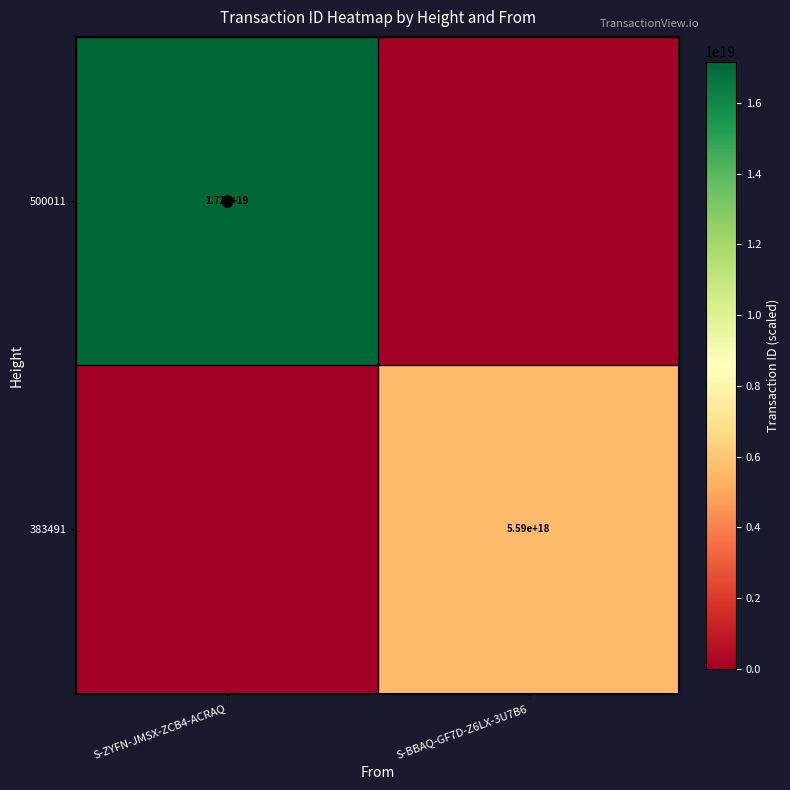

Is it true that 500011 equals 17200000000000000000 at S-ZYFN-JMSX-ZCB4-ACRAQ?

True